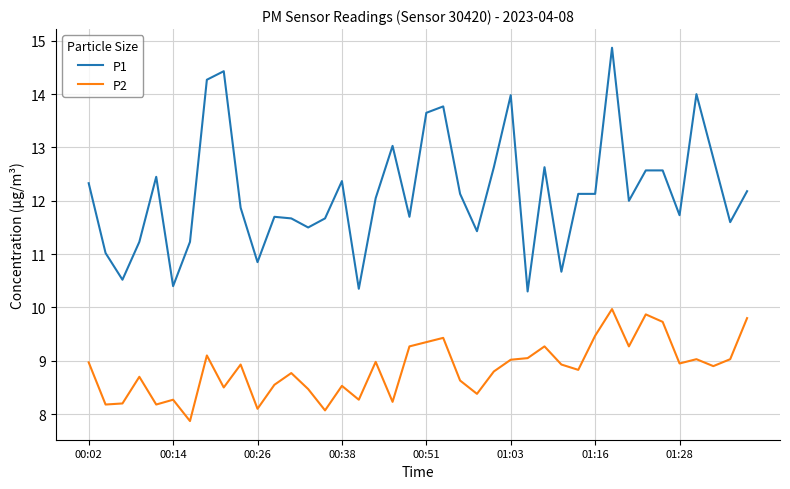

Rank the series by their maximum value, from highest to lowest.

P1, P2